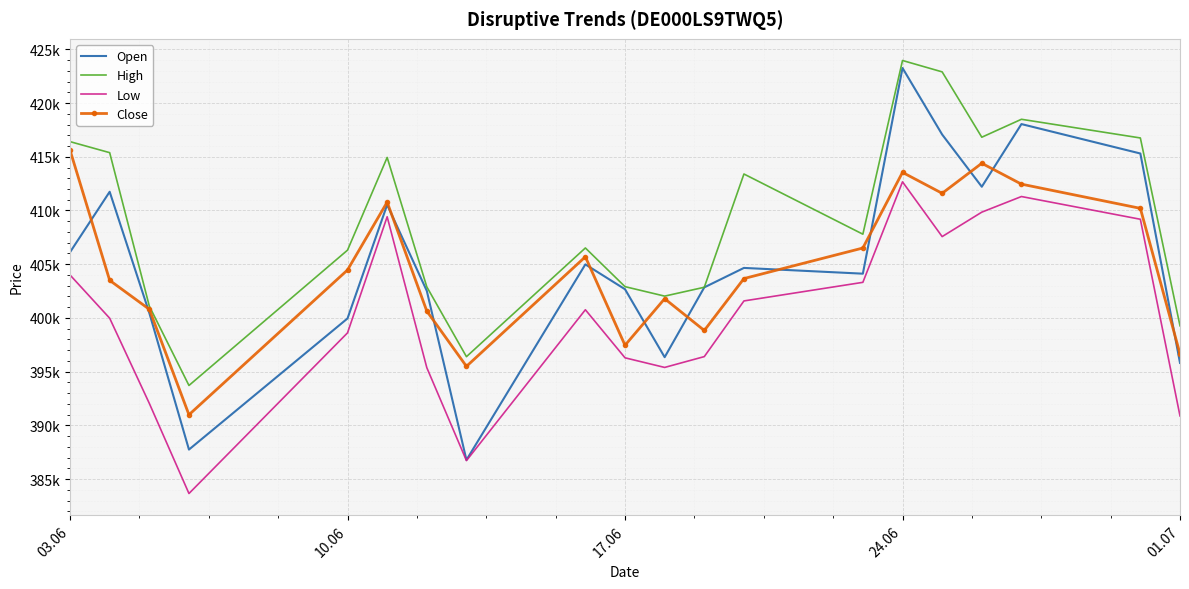

Reading left to right, what are all the values shown in this chart?

Open: 406120	411743	400467	387754	399955	410533	402522	386788	404986	402673	396351	402847	404657	404121	423258	417069	412210	418041	415303	395817
High: 416407	415381	401104	393719	406310	414936	402895	396398	406514	402914	402033	402857	413395	407795	423957	422898	416818	418487	416749	399271
Low: 403999	399977	392053	383666	398614	409417	395376	386728	400764	396293	395397	396405	401585	403315	412665	407571	409845	411299	409184	390885
Close: 415615	403501	400808	390993	404465	410779	400640	395498	405693	397458	401793	398836	403667	406509	413546	411599	414393	412452	410200	396650